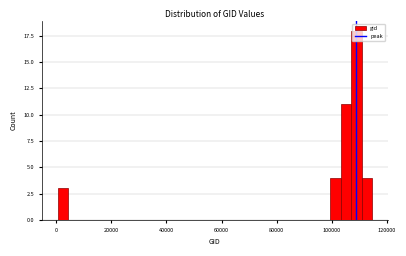

Read against the x-axis, roughly where is the centre of the tallest bar?

108000